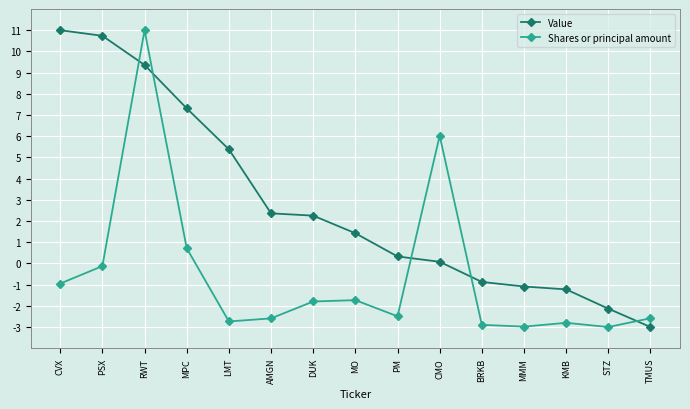

List the series in order of their overall mean, lowest first.

Shares or principal amount, Value